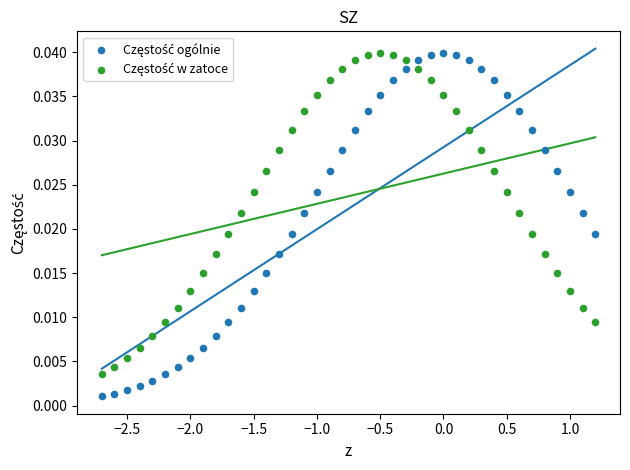

Across all data points, what is the range of X values (max minus min)?

3.9